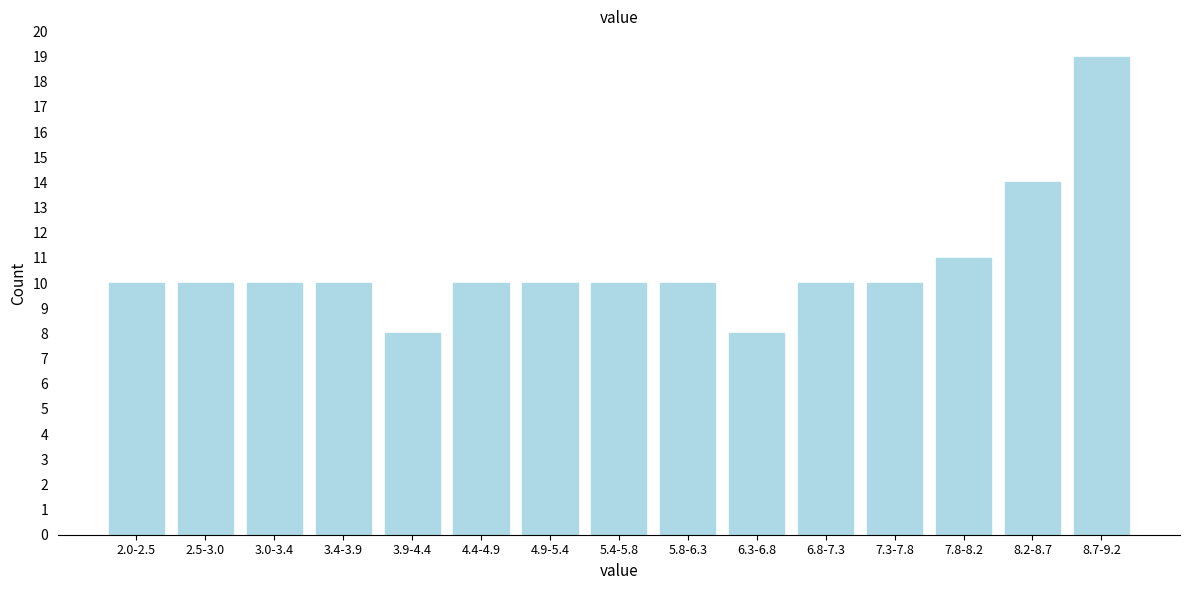

Reading left to right, extract all data points from this chart.

10	10	10	10	8	10	10	10	10	8	10	10	11	14	19